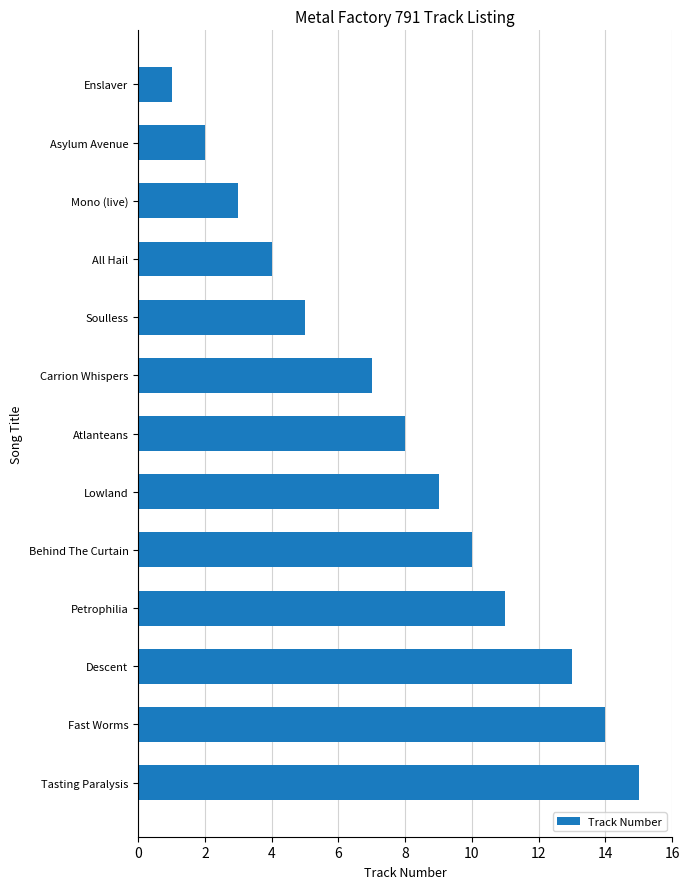

List the labels in order of value, largest first.

Tasting Paralysis, Fast Worms, Descent, Petrophilia, Behind The Curtain, Lowland, Atlanteans, Carrion Whispers, Soulless, All Hail, Mono (live), Asylum Avenue, Enslaver